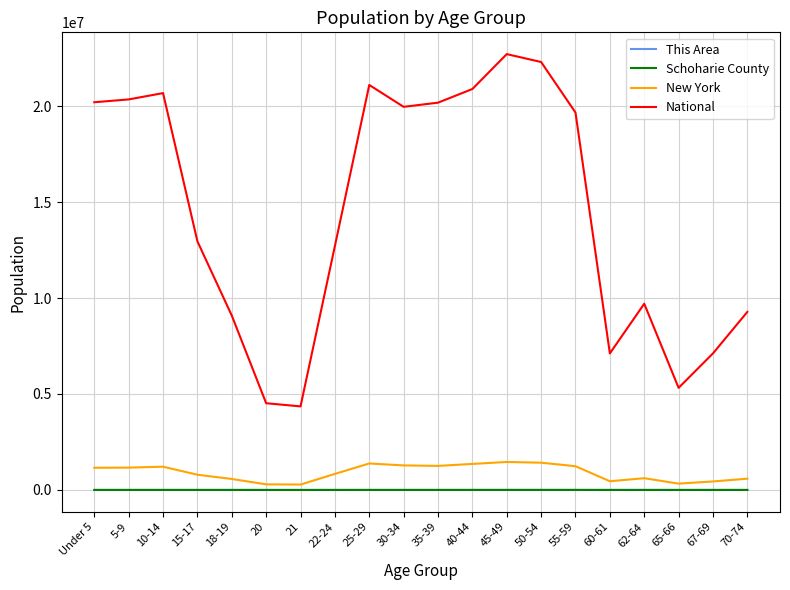

How many lines are shown in the chart?

4